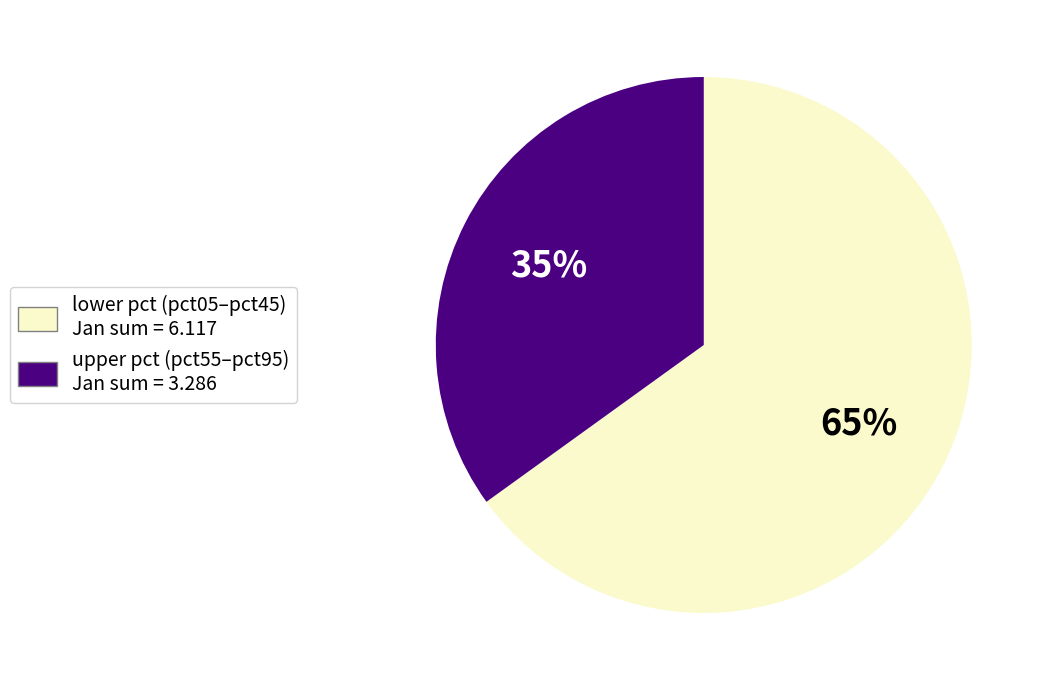

Does lower pct (pct05–pct45) Jan sum = 6.117 account for over 50% of the chart?

Yes